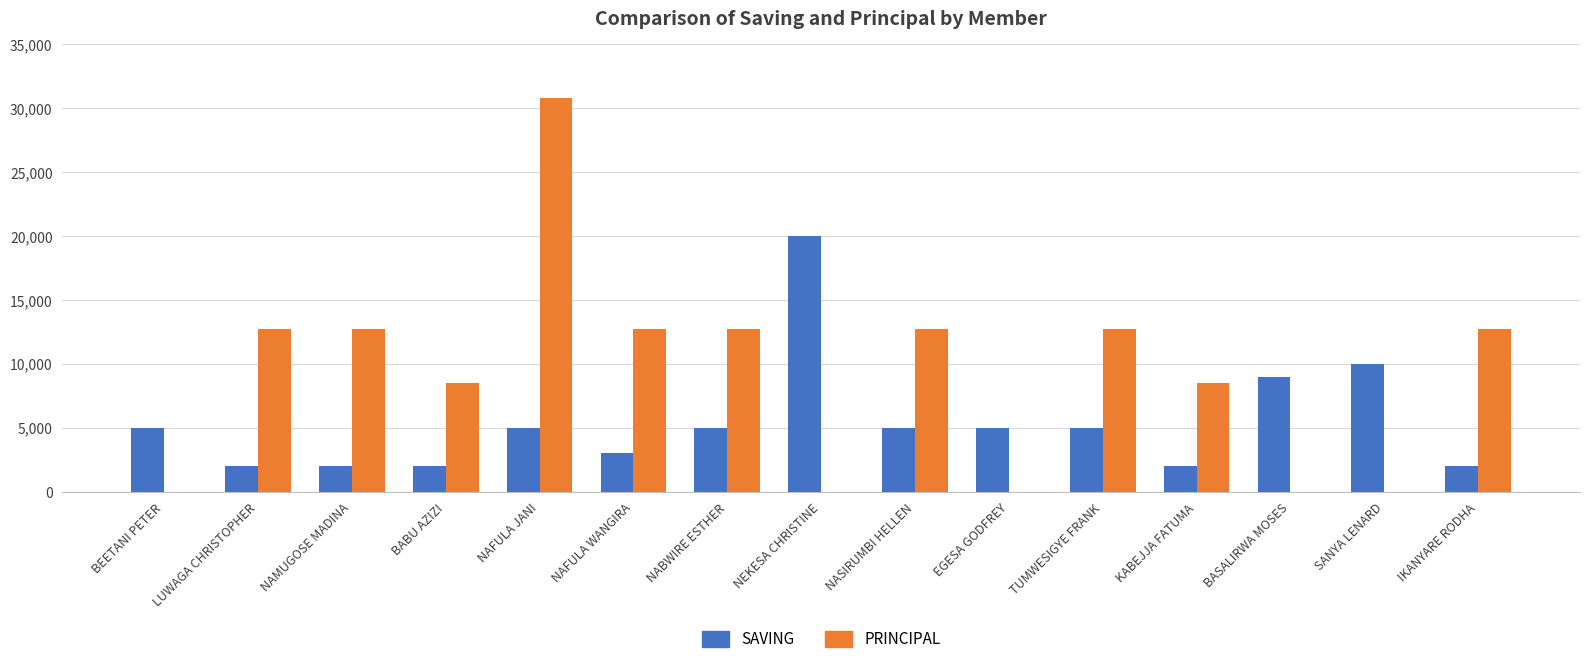

How many categories are shown in the chart?

15